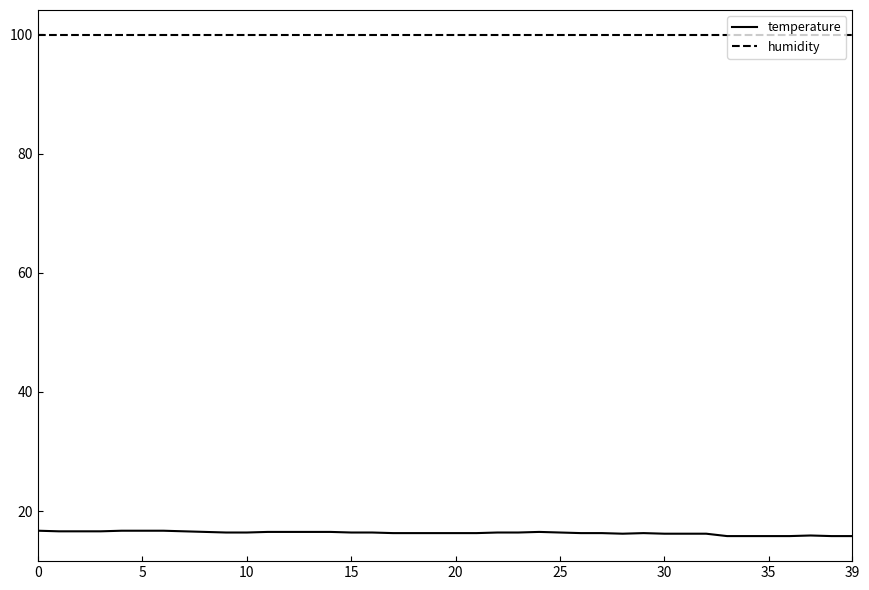

True or false: humidity and temperature intersect in this chart.

False